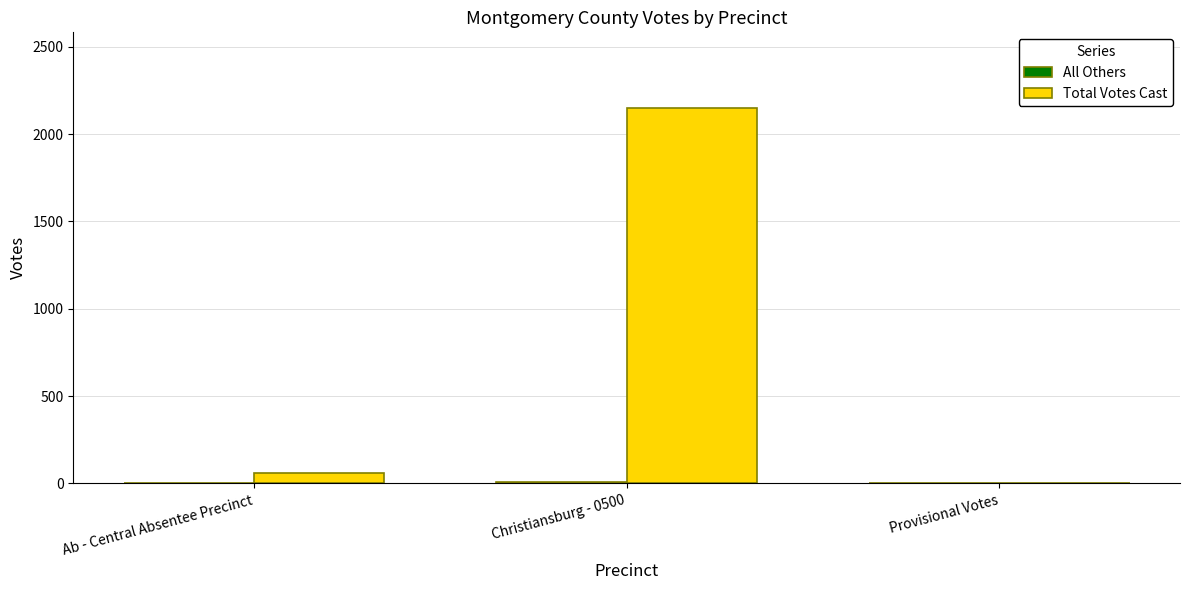

Which category has the highest value in the Total Votes Cast series?

Christiansburg - 0500